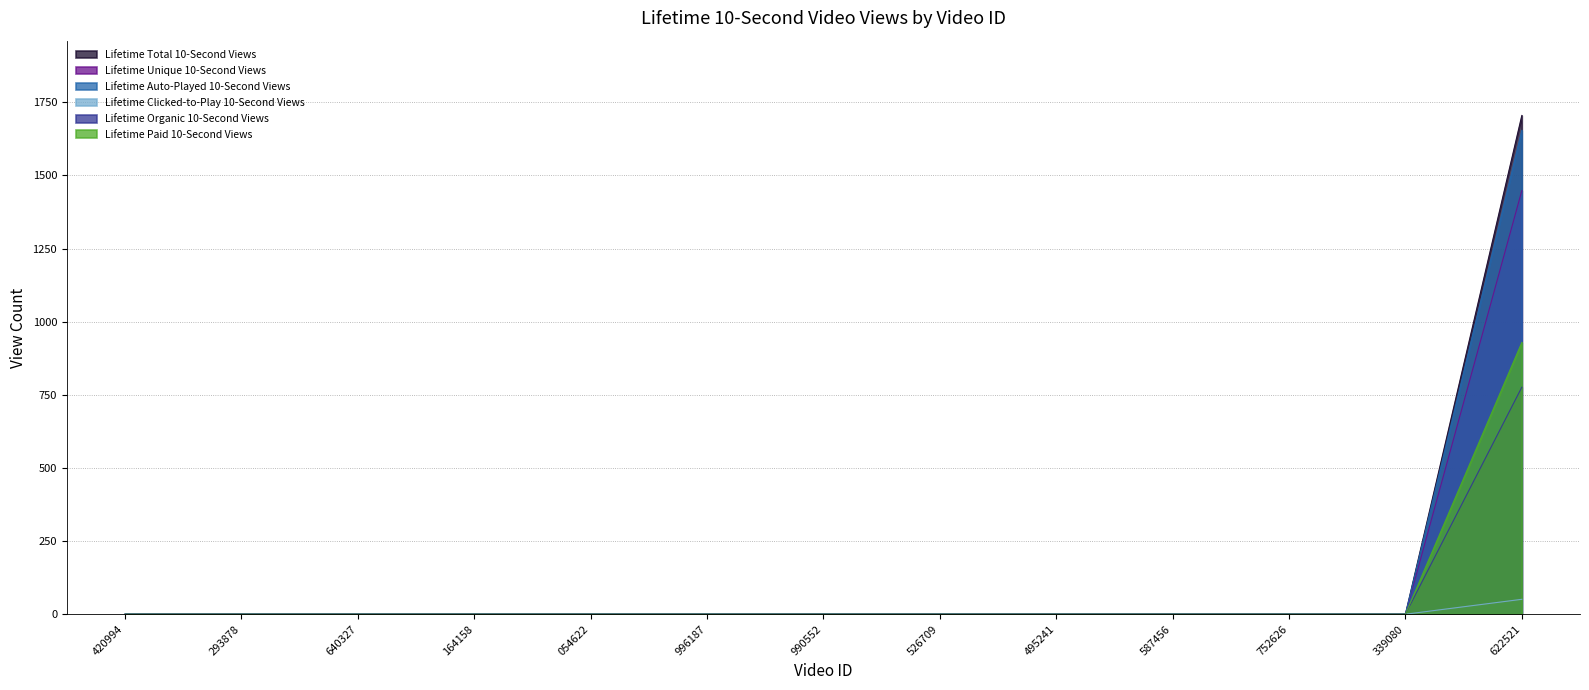

Which label corresponds to the largest value in the chart?

622521